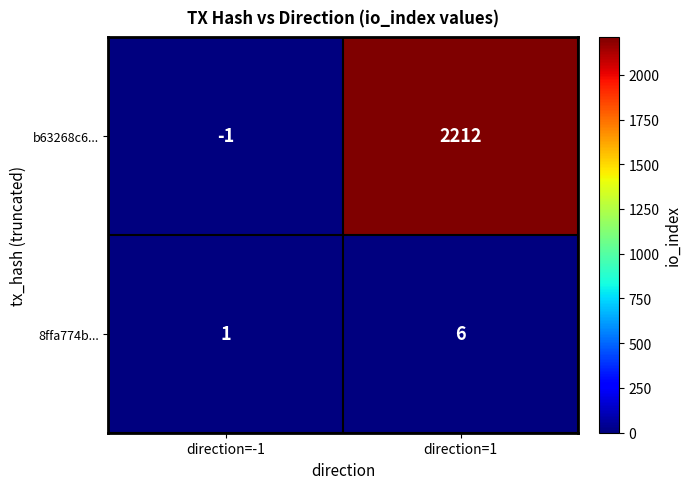

Which series has the largest range (max minus min)?

b63268c6...